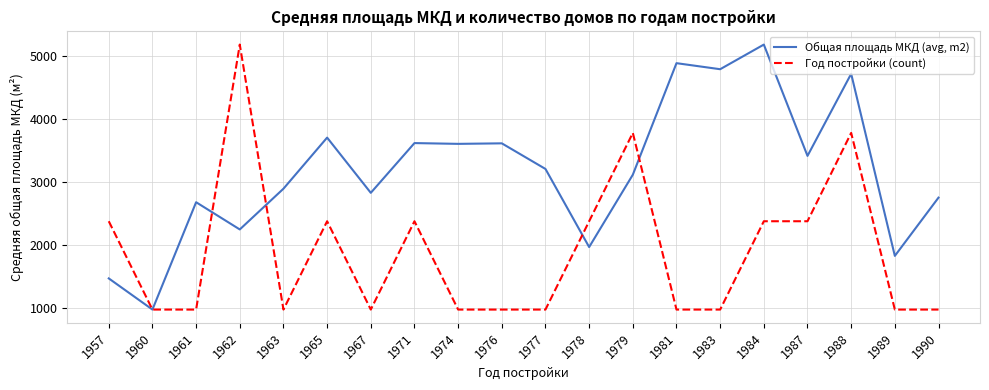

What are all the series names shown in the legend?

Общая площадь МКД (avg, m2), Год постройки (count)